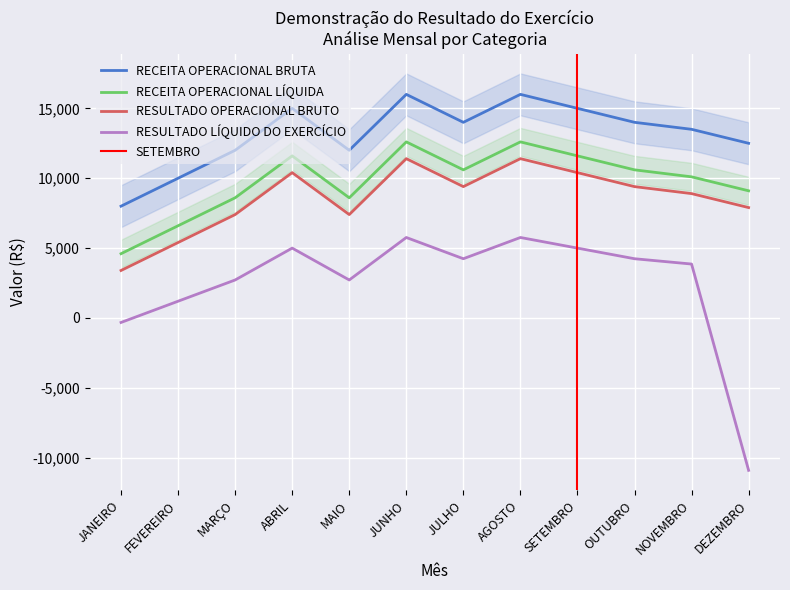

What is the label of the 10th point from the left?

OUTUBRO